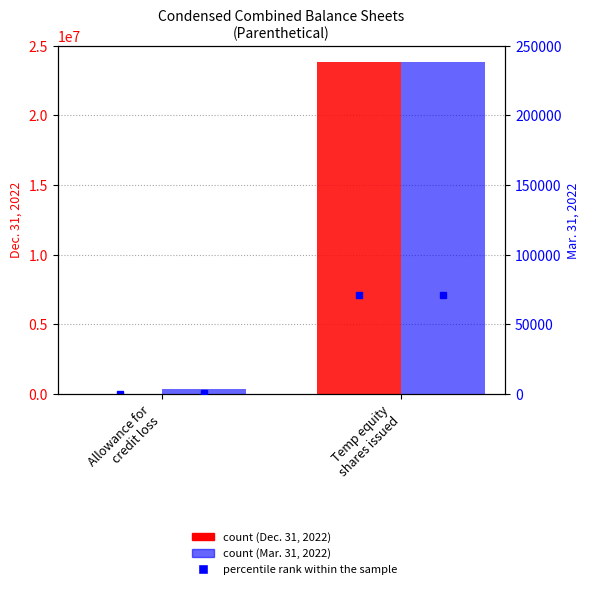

At how many categories does at least one series exceed 2848968?

1